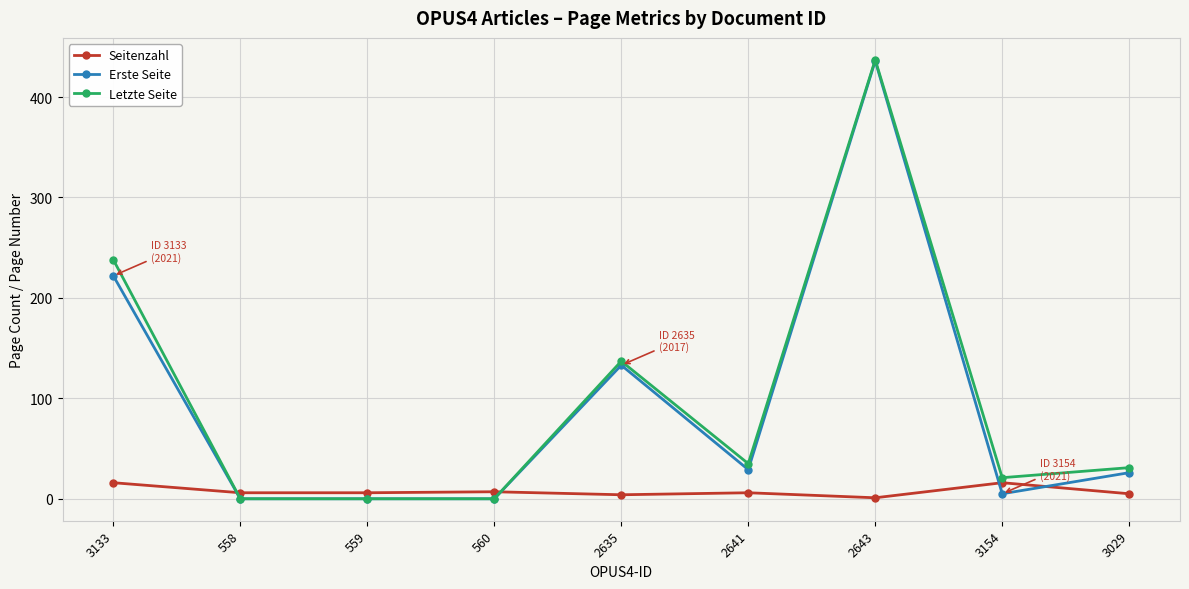

Where do Seitenzahl and Letzte Seite first cross each other?

3133 and 558